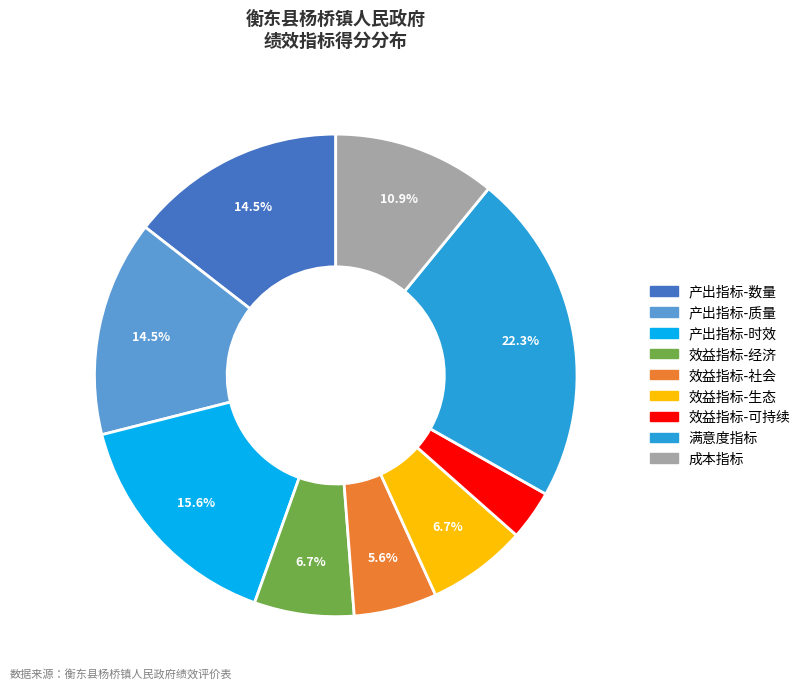

Which category has the biggest portion of the pie?

满意度指标